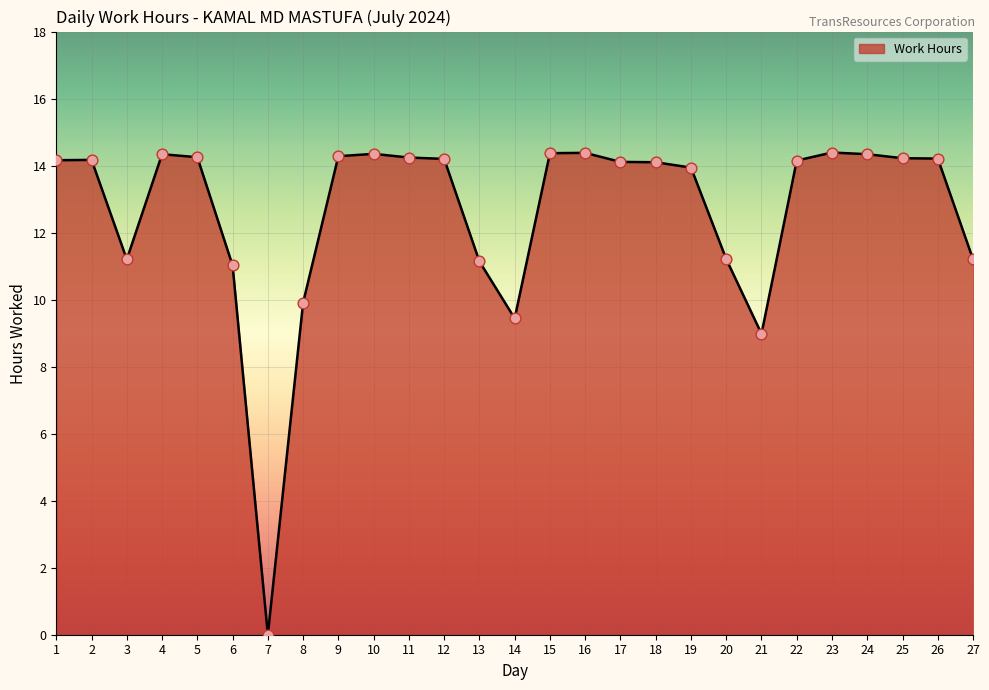

Which has a higher value, 15 or 13?

15